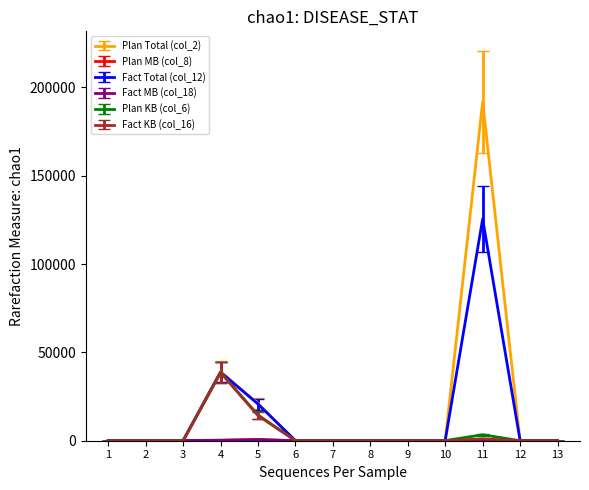

What is the sum of all Fact Total (col_12) values?

185530.0